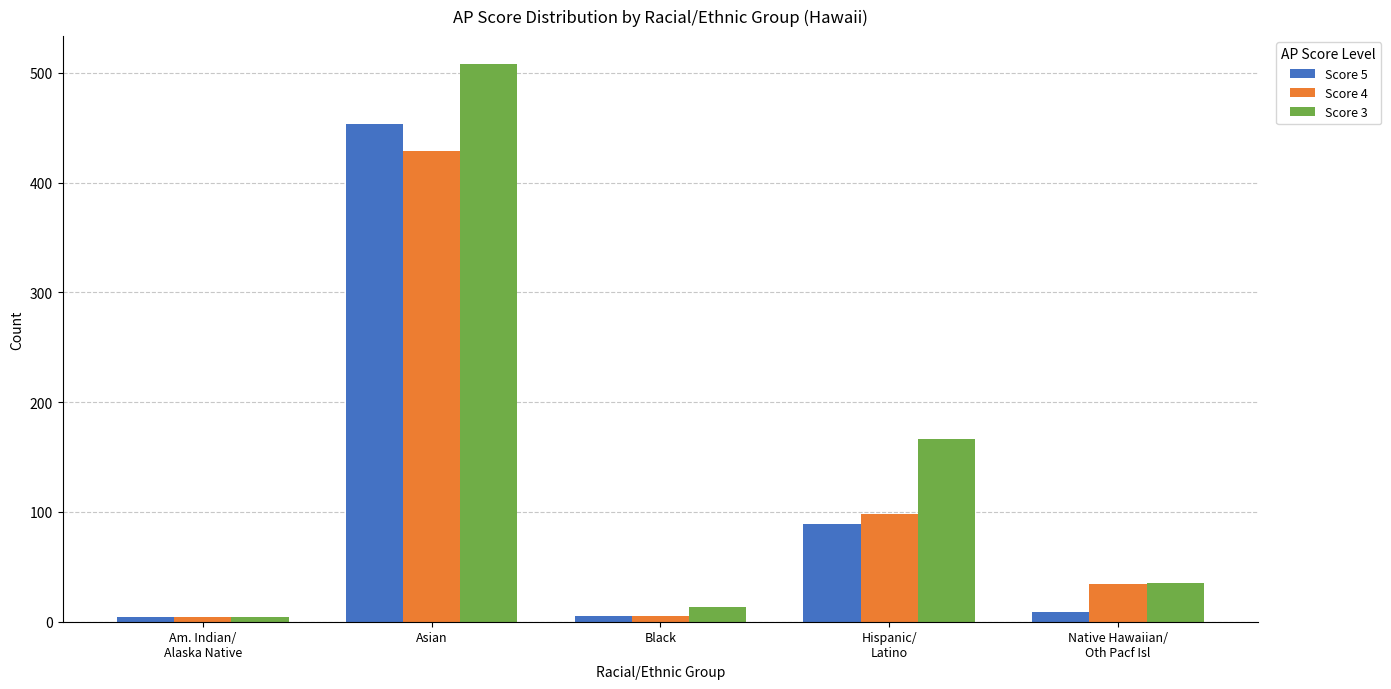

What is the sum of all Score 4 values?

570